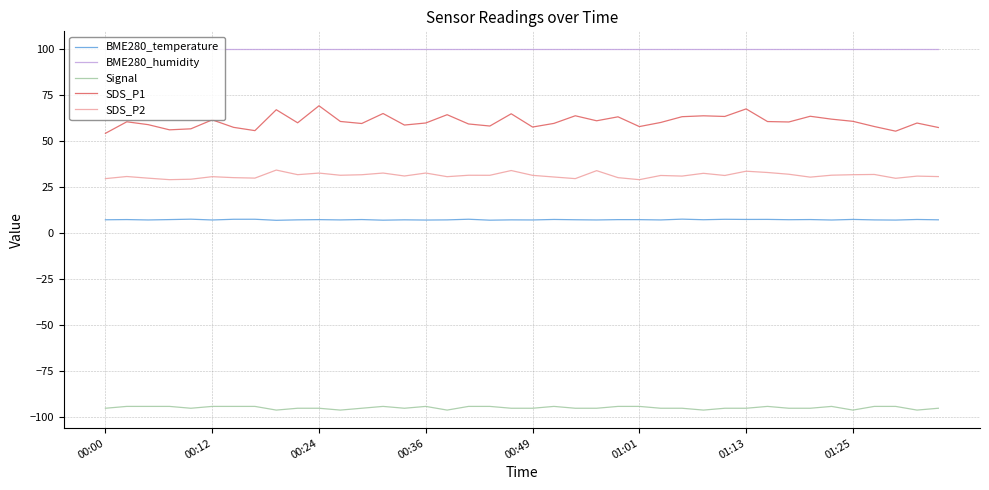

What is the maximum value for BME280_temperature?

7.8